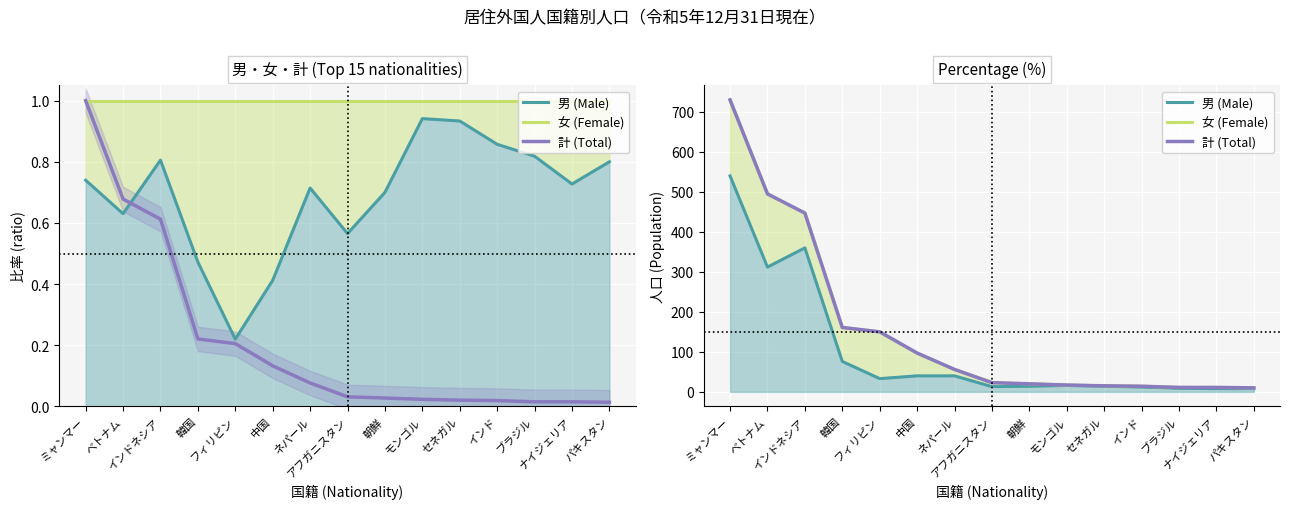

True or false: 女 (Female) has more than 0 interior local peaks.

False